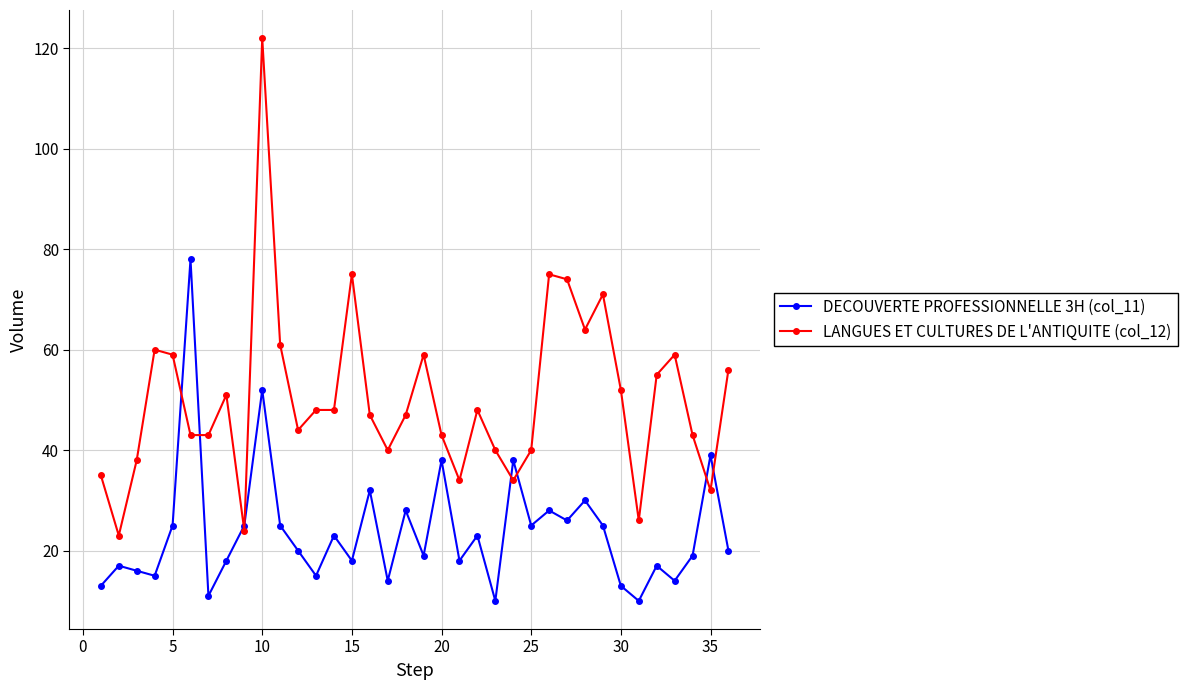

Which series has the largest range (max minus min)?

LANGUES ET CULTURES DE L'ANTIQUITE (col_12)